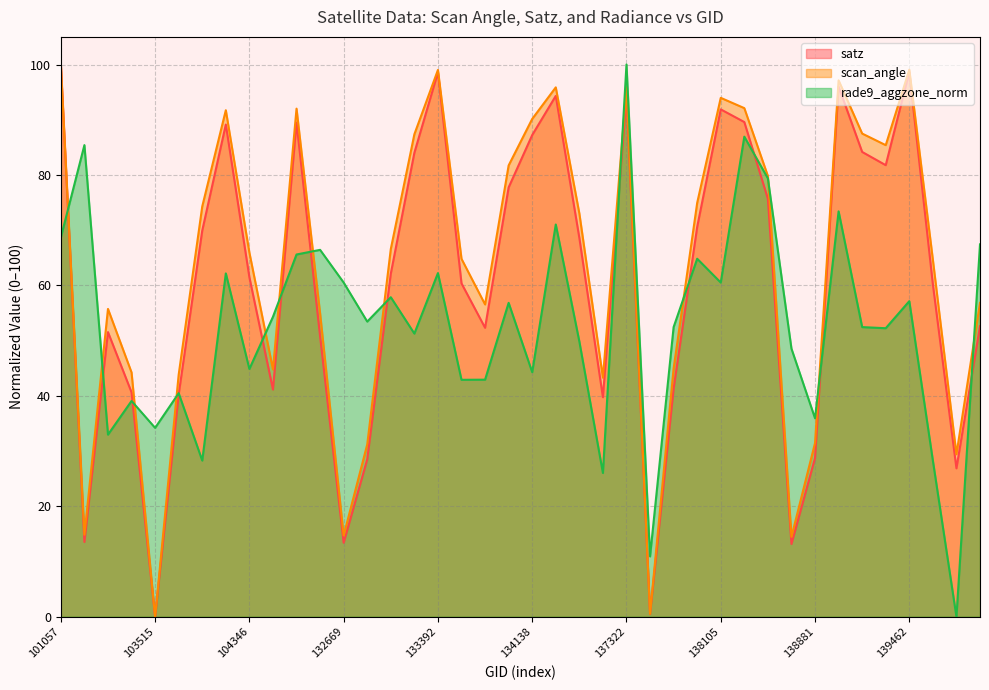

How many values in the satz series exceed 62?

20